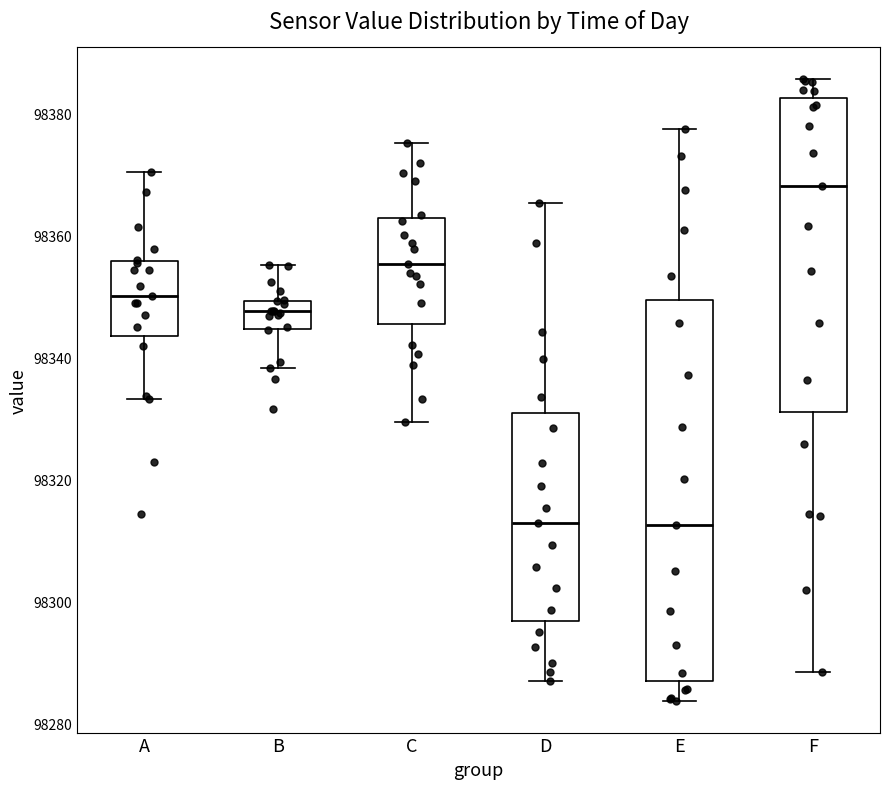

Reading left to right, transcribe this box plot: for each box, give where its median line is, the range the box spans, and where its two whiskers end, as read against the y-axis. The values are not printed on the chart, so give them approximately, as read against the axis.

A: median 98350, box 98344 to 98356, whiskers 98334 to 98370
B: median 98348, box 98344 to 98350, whiskers 98338 to 98356
C: median 98356, box 98346 to 98362, whiskers 98330 to 98376
D: median 98312, box 98296 to 98330, whiskers 98288 to 98366
E: median 98312, box 98288 to 98350, whiskers 98284 to 98378
F: median 98368, box 98332 to 98382, whiskers 98288 to 98386